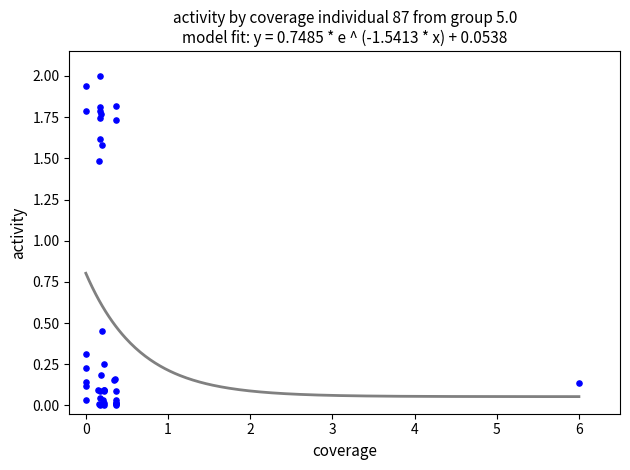

What Y value in the scatter plot is closest to 1?

1.5